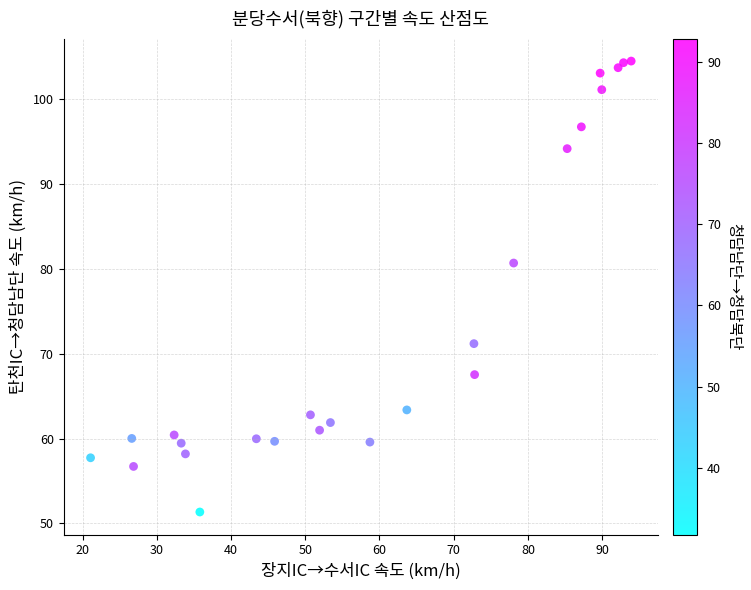

What is the range of Y values (max minus min)?

53.1